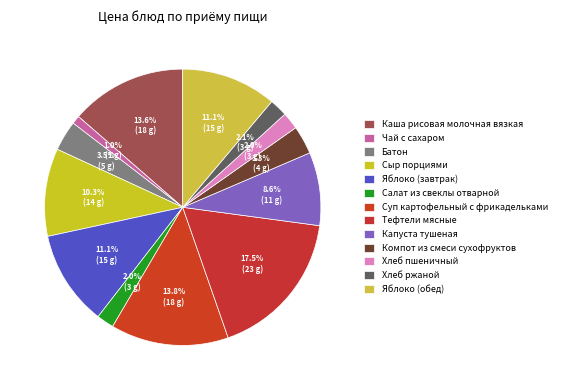

Is the sum of Батон and Чай с сахаром greater than half?

No